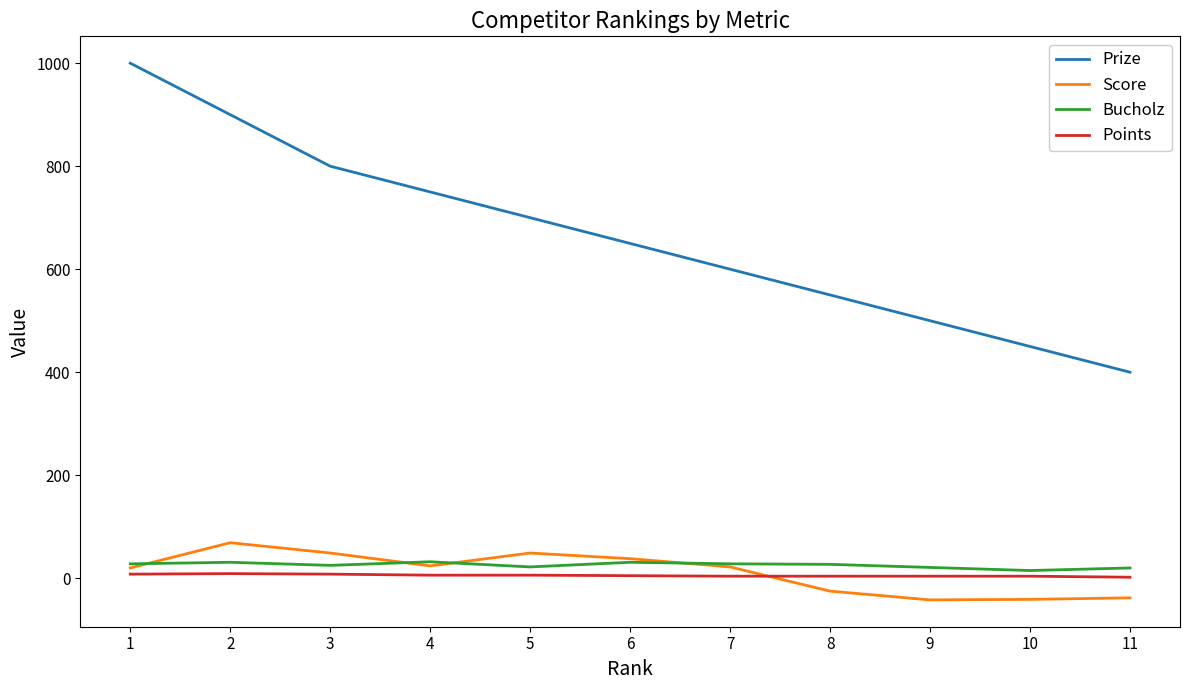

What is the greatest value displayed?

1000